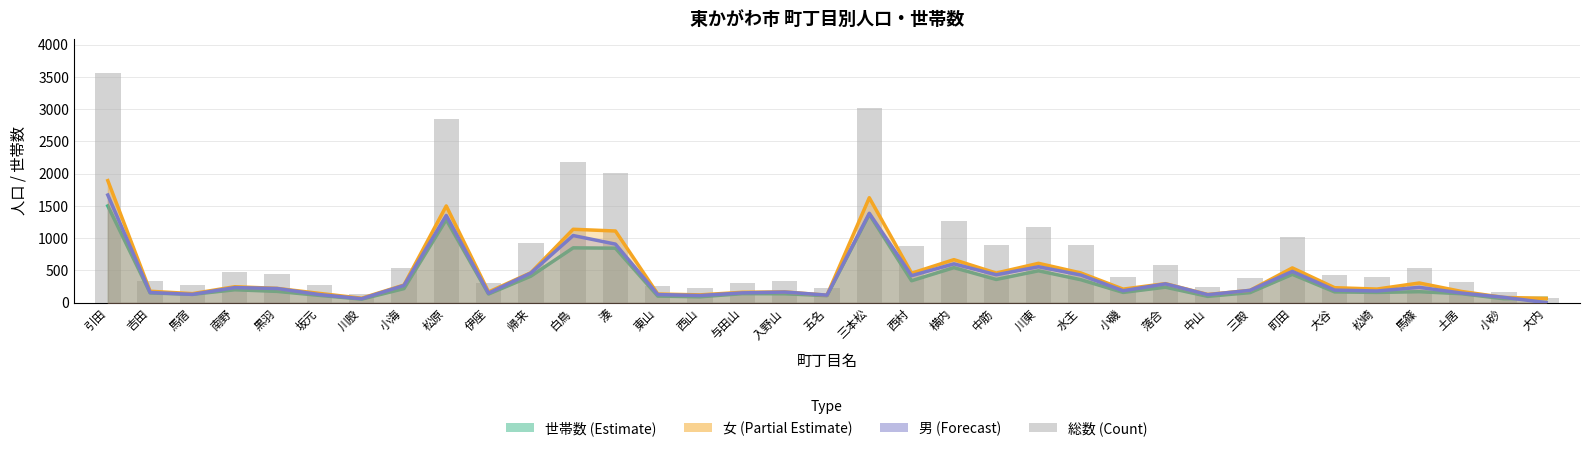

What is the spread (max minus min) of values at 吉田?

183